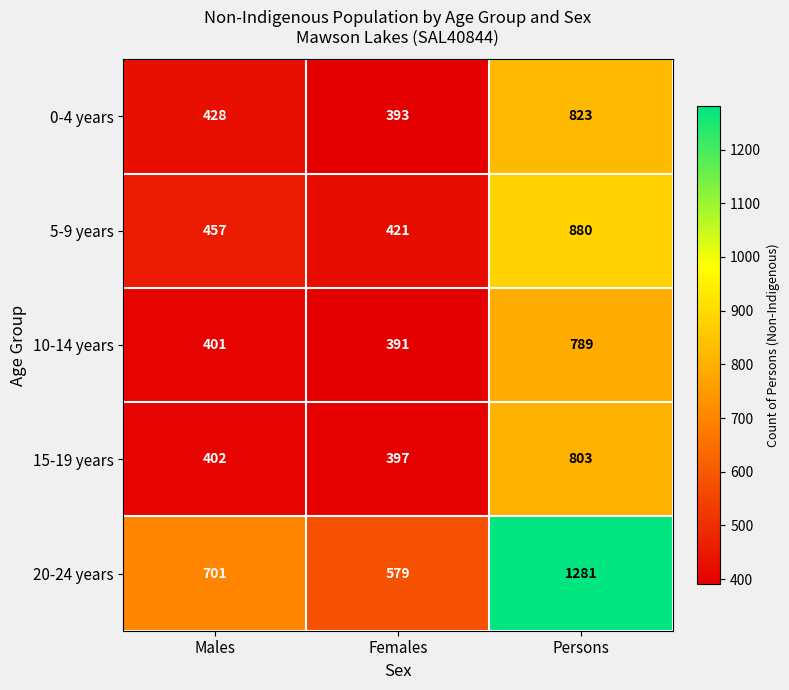

What is the approximate value of 10-14 years at Males, to the nearest 50?

400